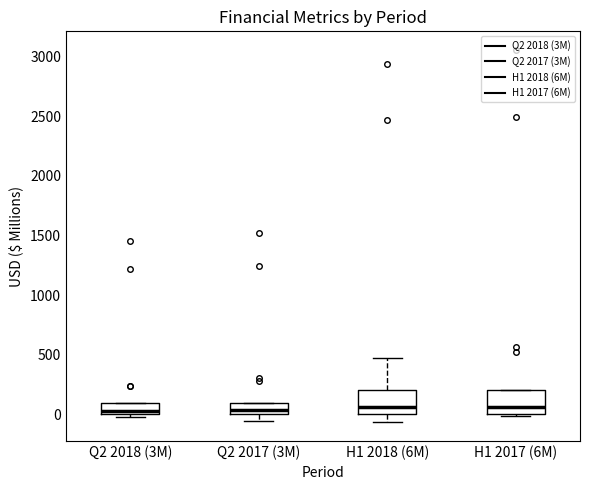

Reading left to right, read every box against the y-axis: the position of its median line, the range the box covers, and the ends of its whiskers. The values are not printed on the chart, so give them approximately, as read against the axis.

Q2 2018 (3M): median 50, box 0 to 100, whiskers -50 to 100
Q2 2017 (3M): median 50, box 0 to 100, whiskers -50 to 100
H1 2018 (6M): median 50, box 0 to 200, whiskers -50 to 450
H1 2017 (6M): median 50, box 0 to 200, whiskers 0 (just below the box's lower edge) to 200